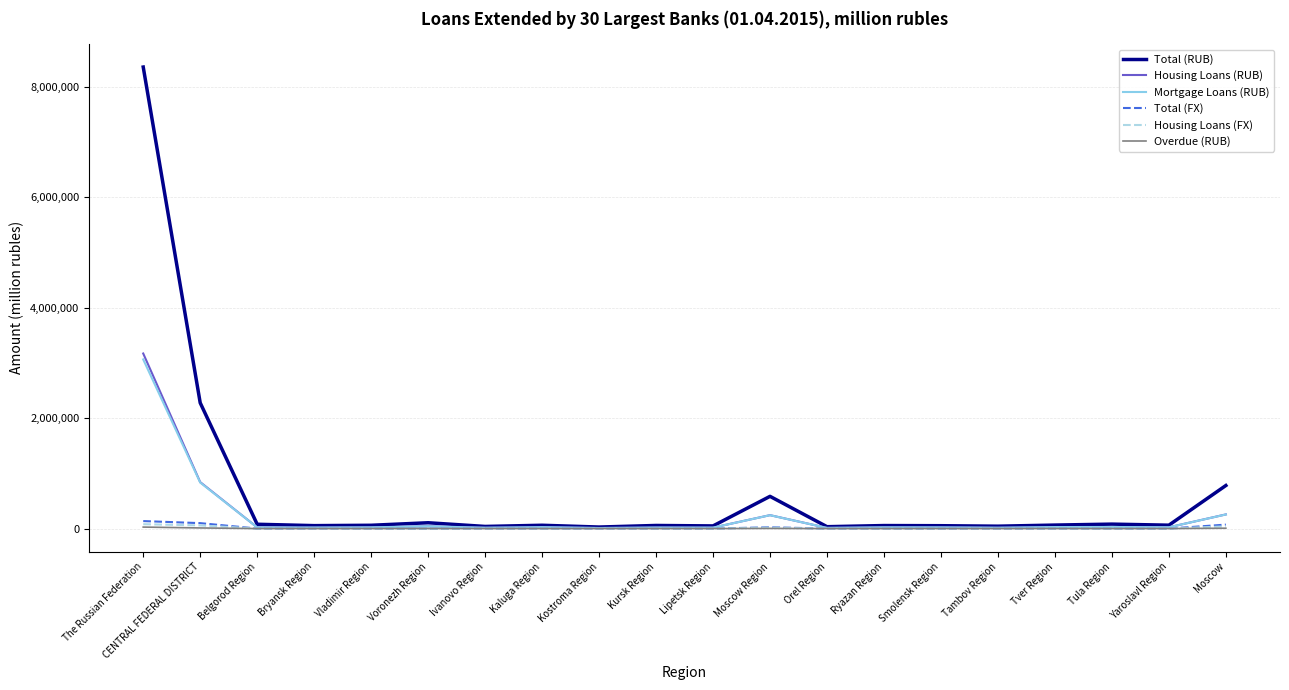

At which label is Mortgage Loans (RUB) closest to 1535332?

CENTRAL FEDERAL DISTRICT